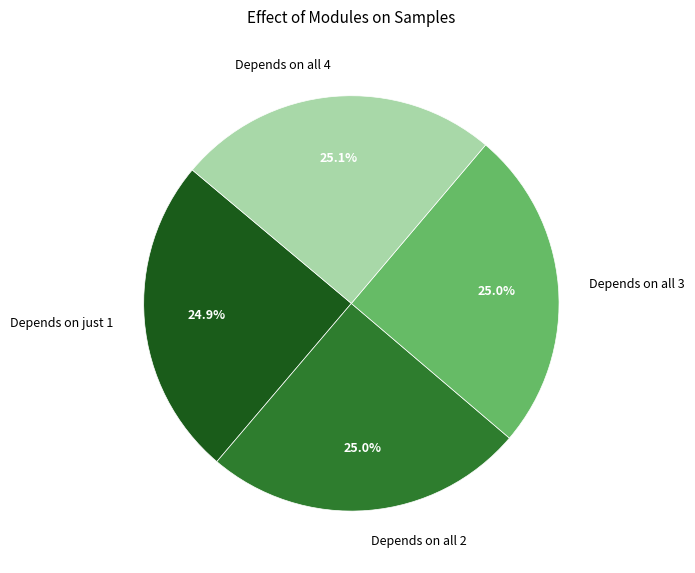

What is the total percentage of Depends on all 4 and Depends on all 3?

50.1%